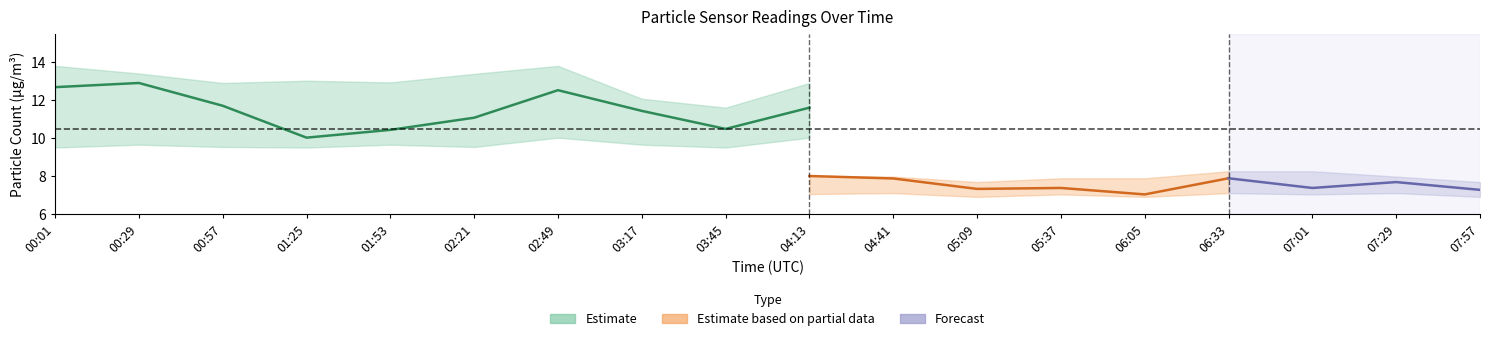

Is this an area chart (filled region under the line)?

No